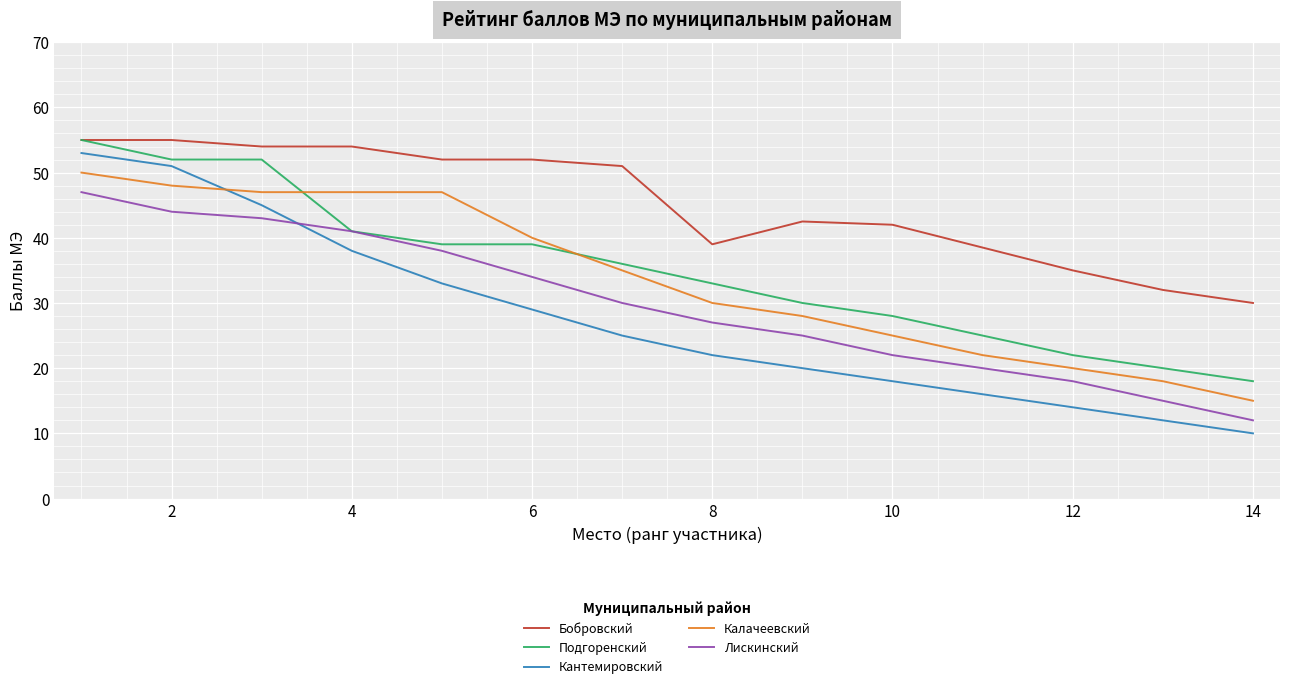

What is the difference between the maximum and minimum values in the Кантемировский series?

43.0